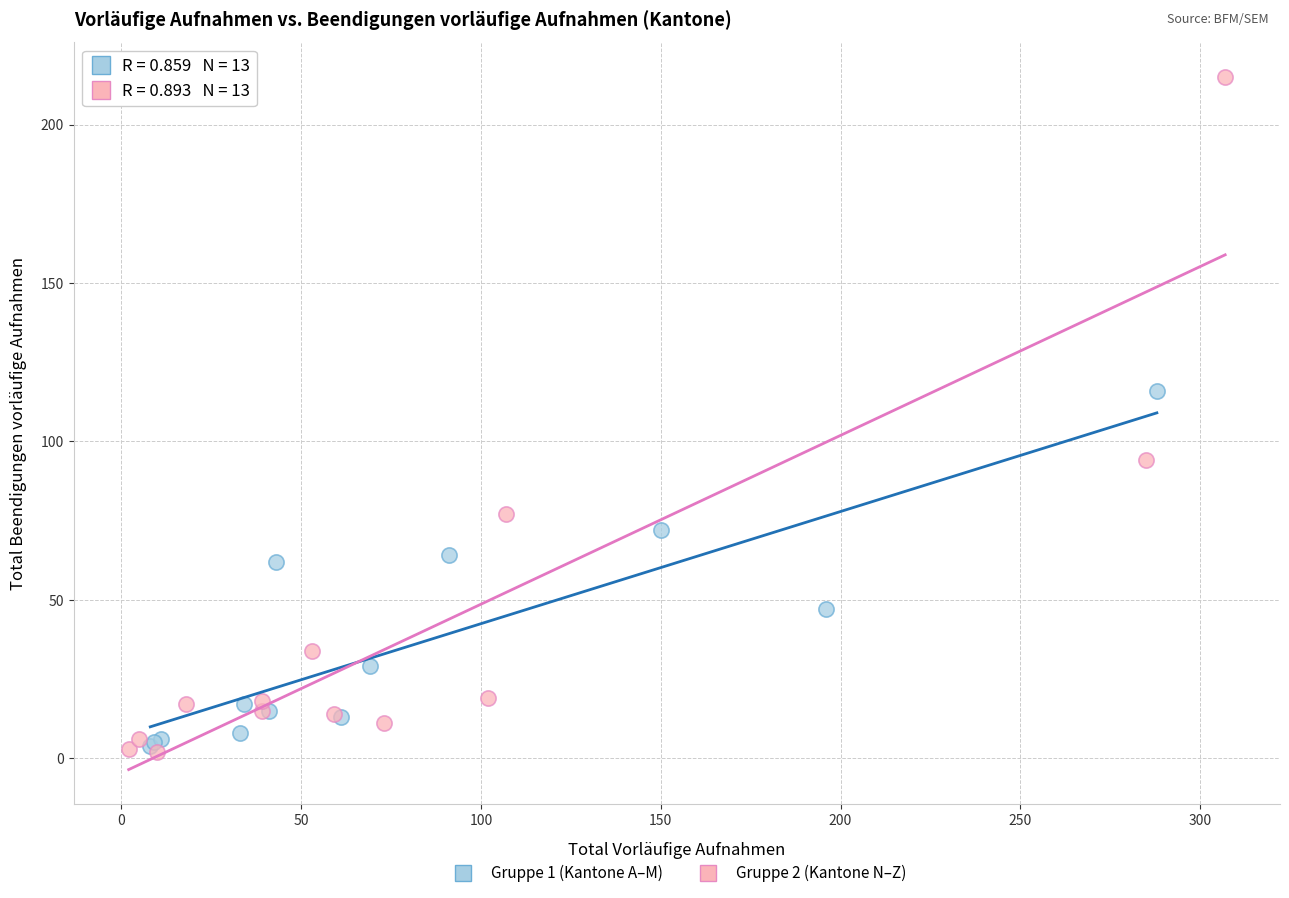

Which series has the largest Y range (max minus min)?

Gruppe 2 (Kantone N–Z)